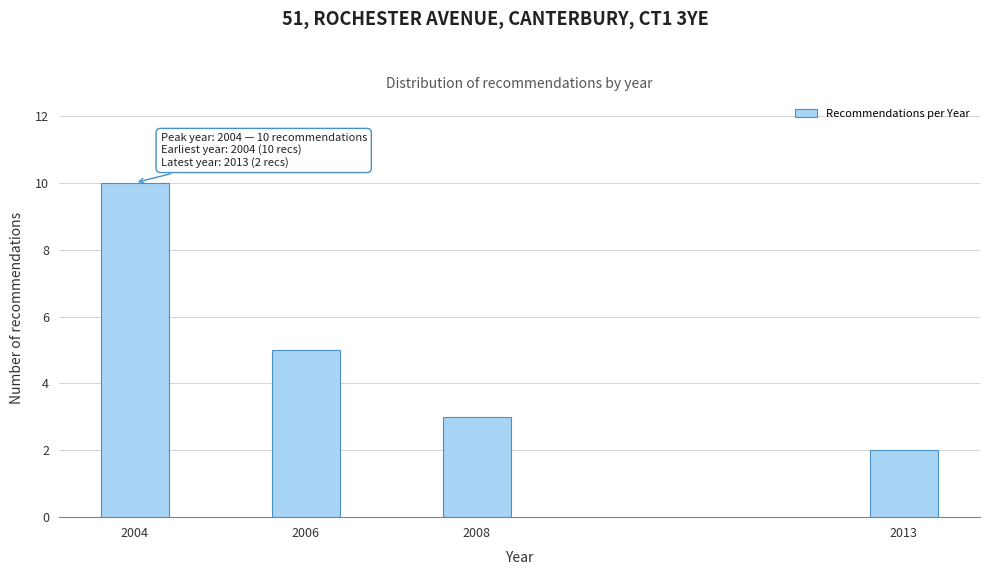

Reading left to right, what are all the values shown in this chart?

2004=10	2006=5	2008=3	2013=2